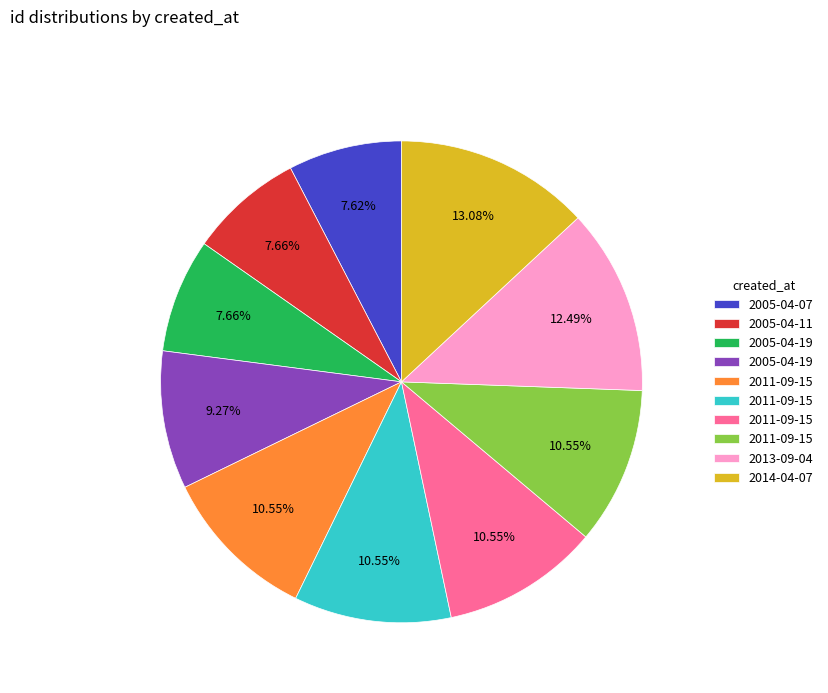

Is there a majority slice in this chart?

No